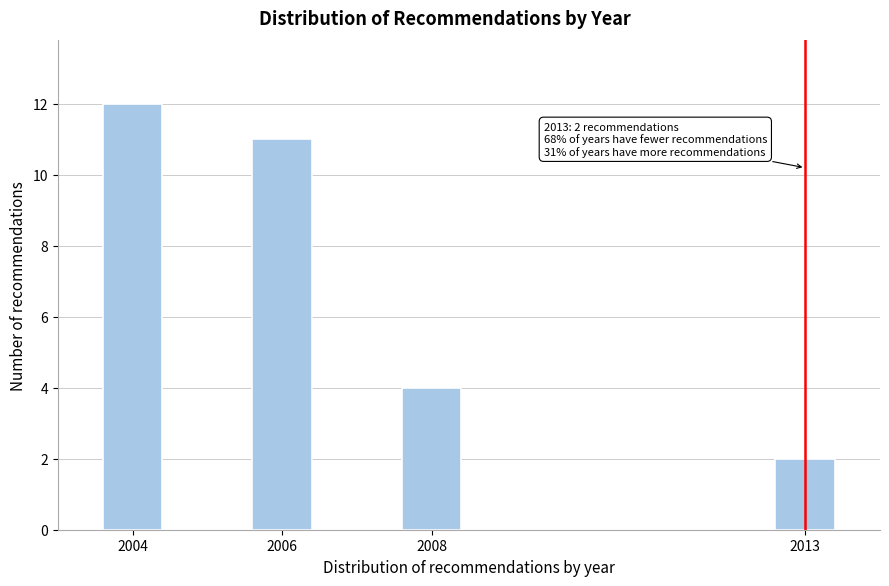

Reading left to right, extract all data points from this chart.

12	11	4	2